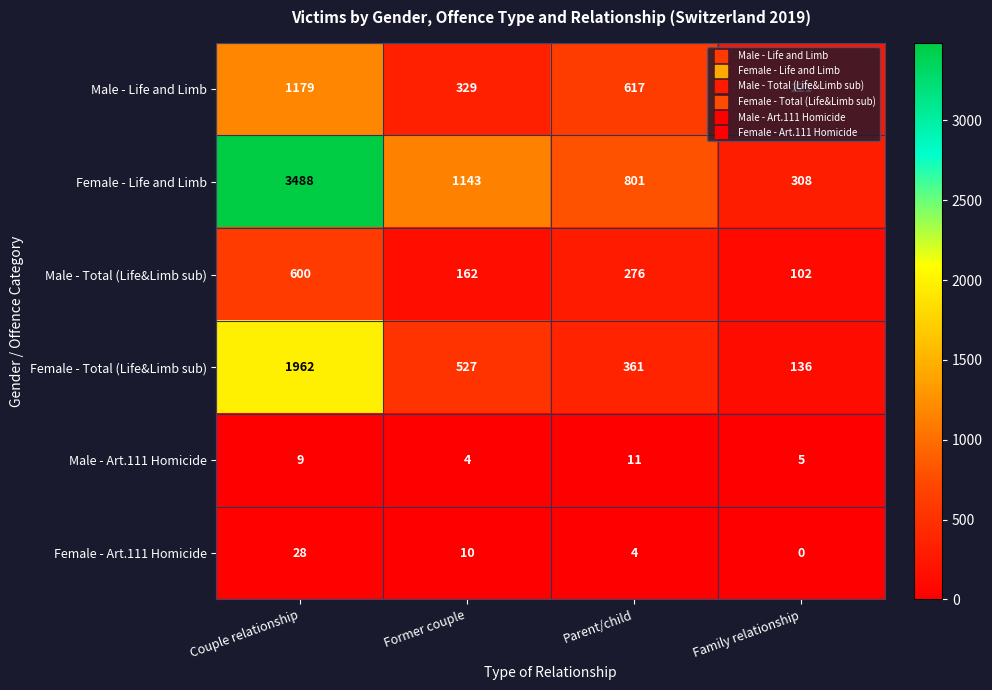

Rank the series by their maximum value, from highest to lowest.

Female - Life and Limb, Female - Total (Life&Limb sub), Male - Life and Limb, Male - Total (Life&Limb sub), Female - Art.111 Homicide, Male - Art.111 Homicide